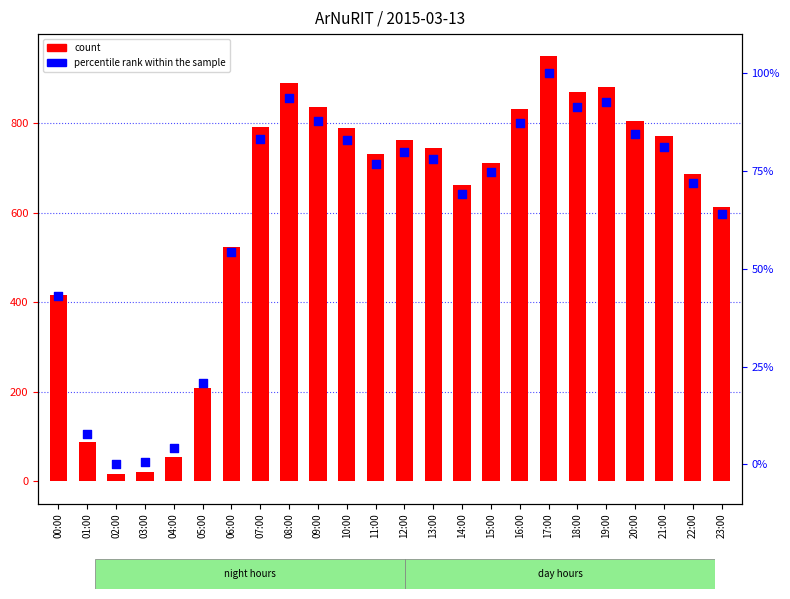

Which series has the largest total across all categories?

count